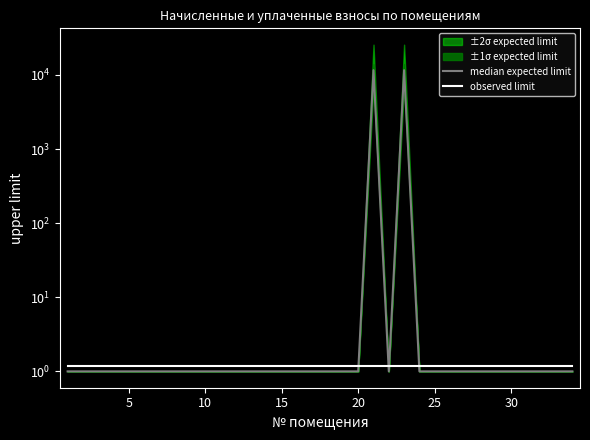

At 20, list the series in order from largest to smallest.

observed limit, median expected limit